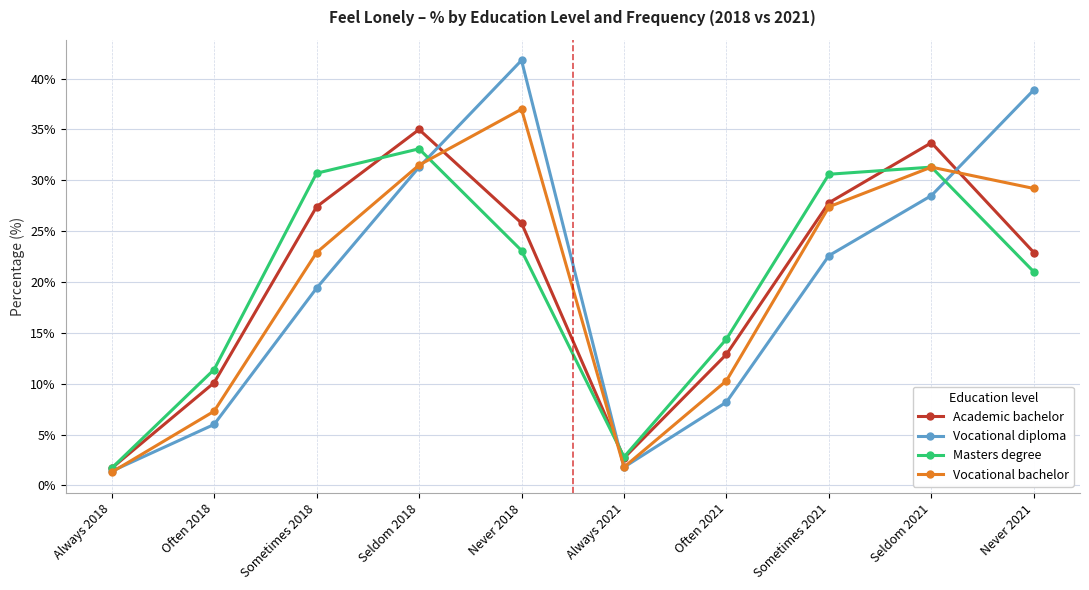

Which category has the highest value across all series?

Never 2018